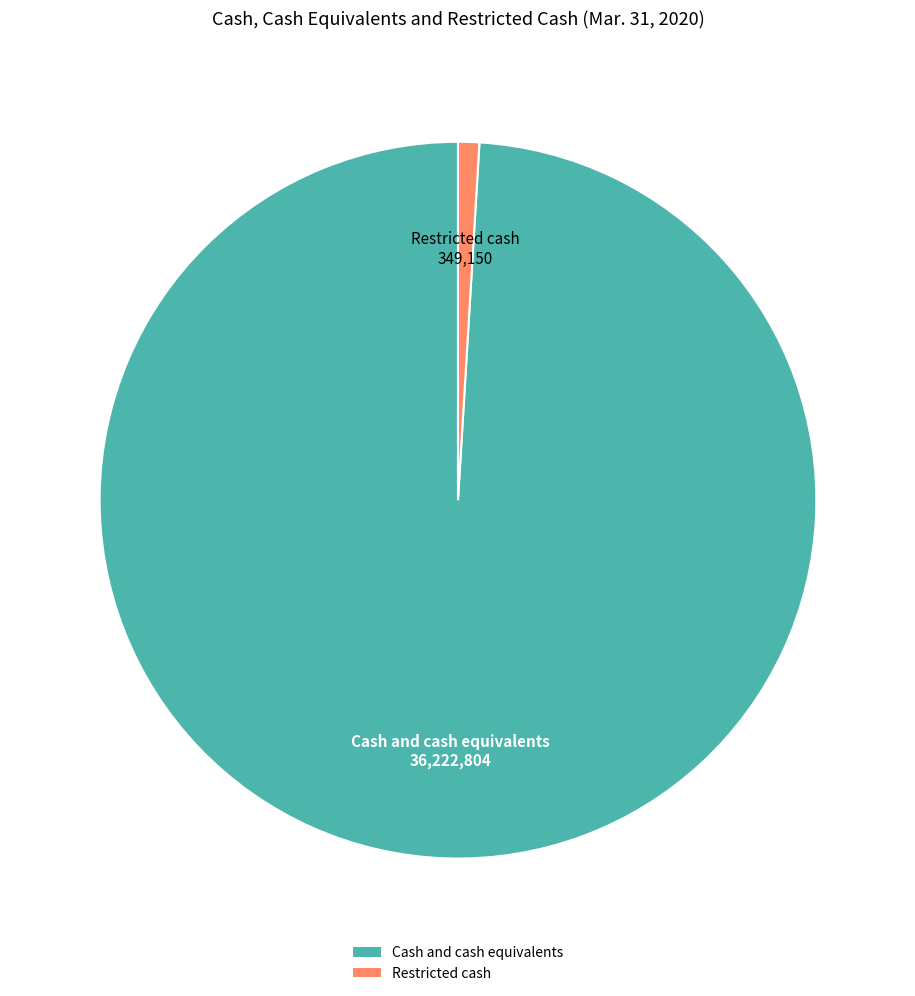

Which category accounts for the majority?

Cash and cash equivalents